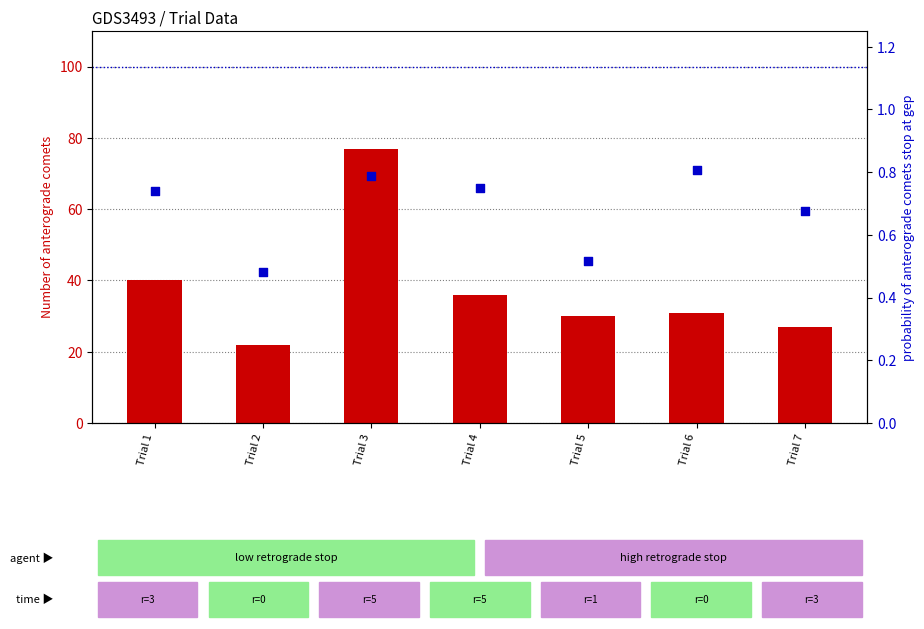

Is the value of percentile rank within the sample at Trial 6 greater than the value of count at Trial 1?

No